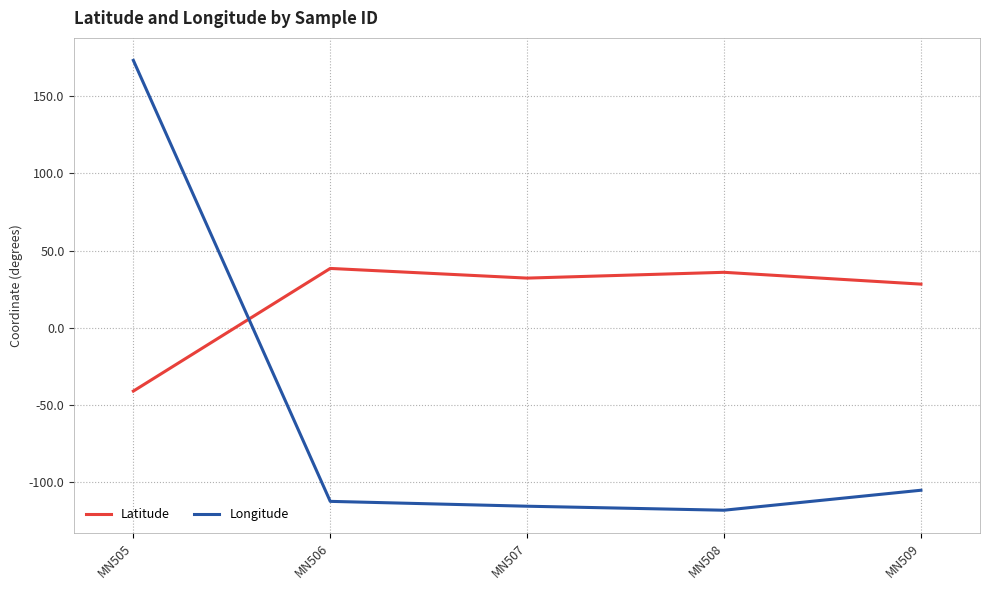

Does the chart display data point markers on the line(s)?

No